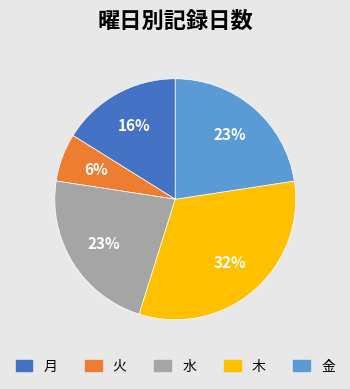

Which category has the biggest portion of the pie?

木